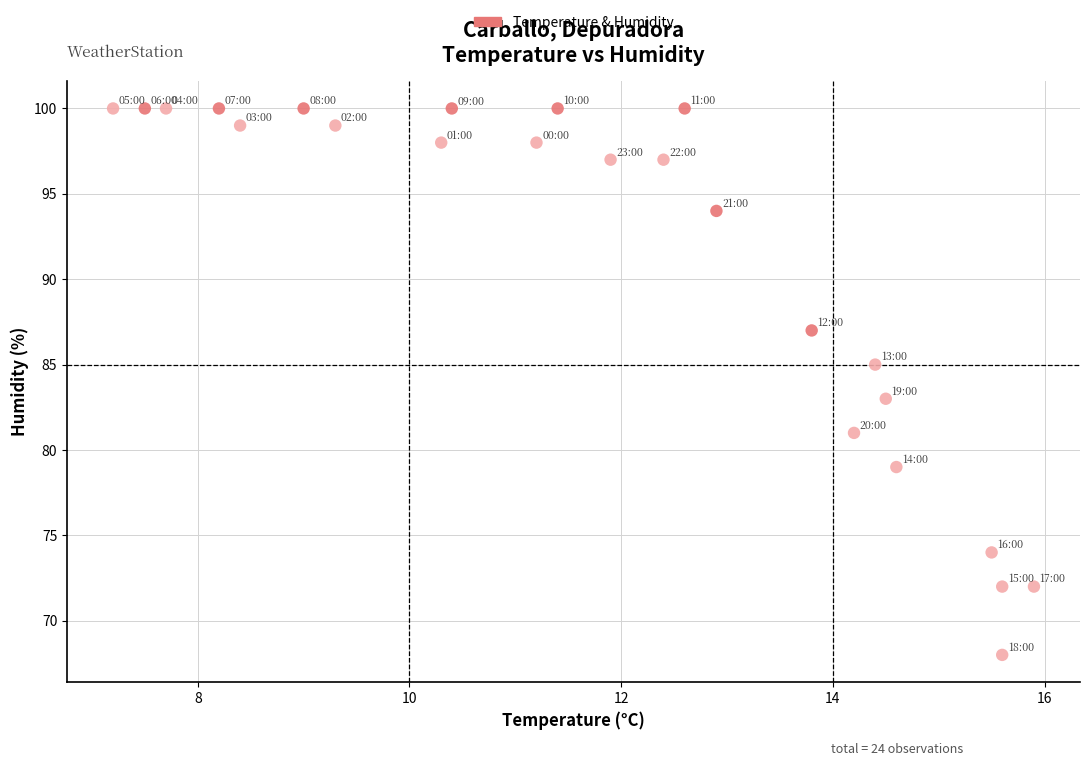

What is the range of Y values (max minus min)?

32